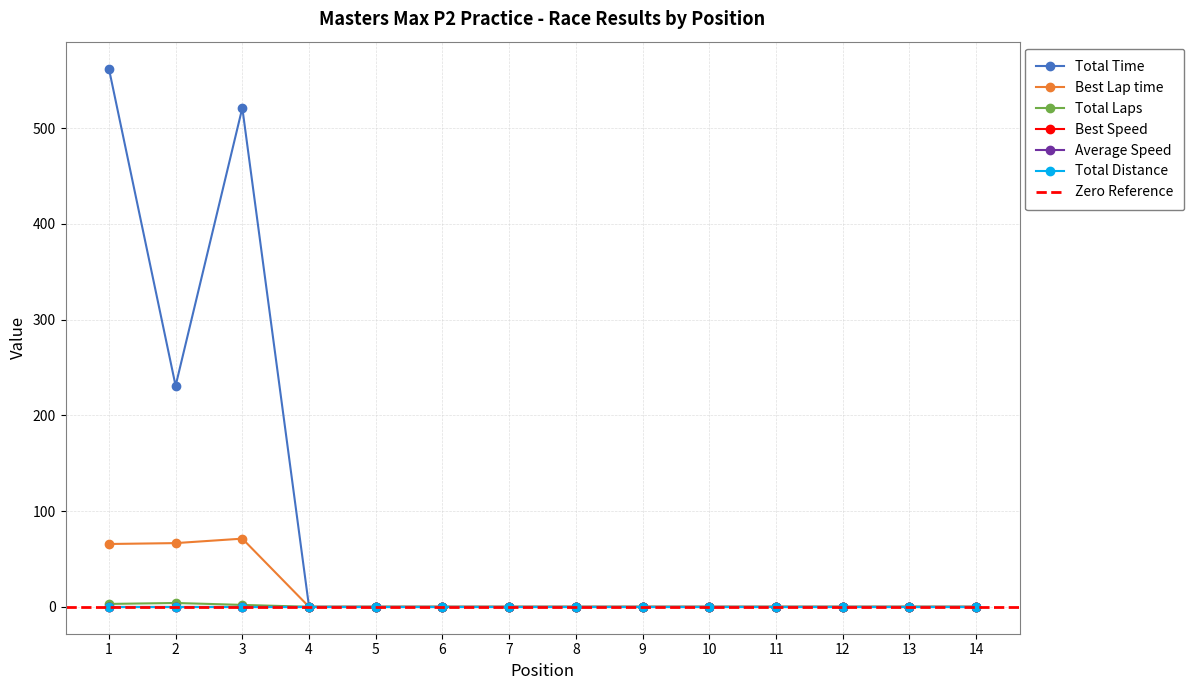

What is the highest value of the Total Time series?

562.2